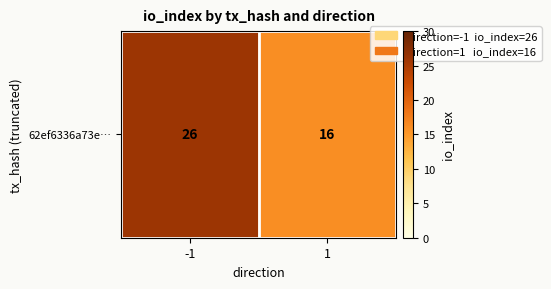

Rank the categories by value from lowest to highest.

1, -1